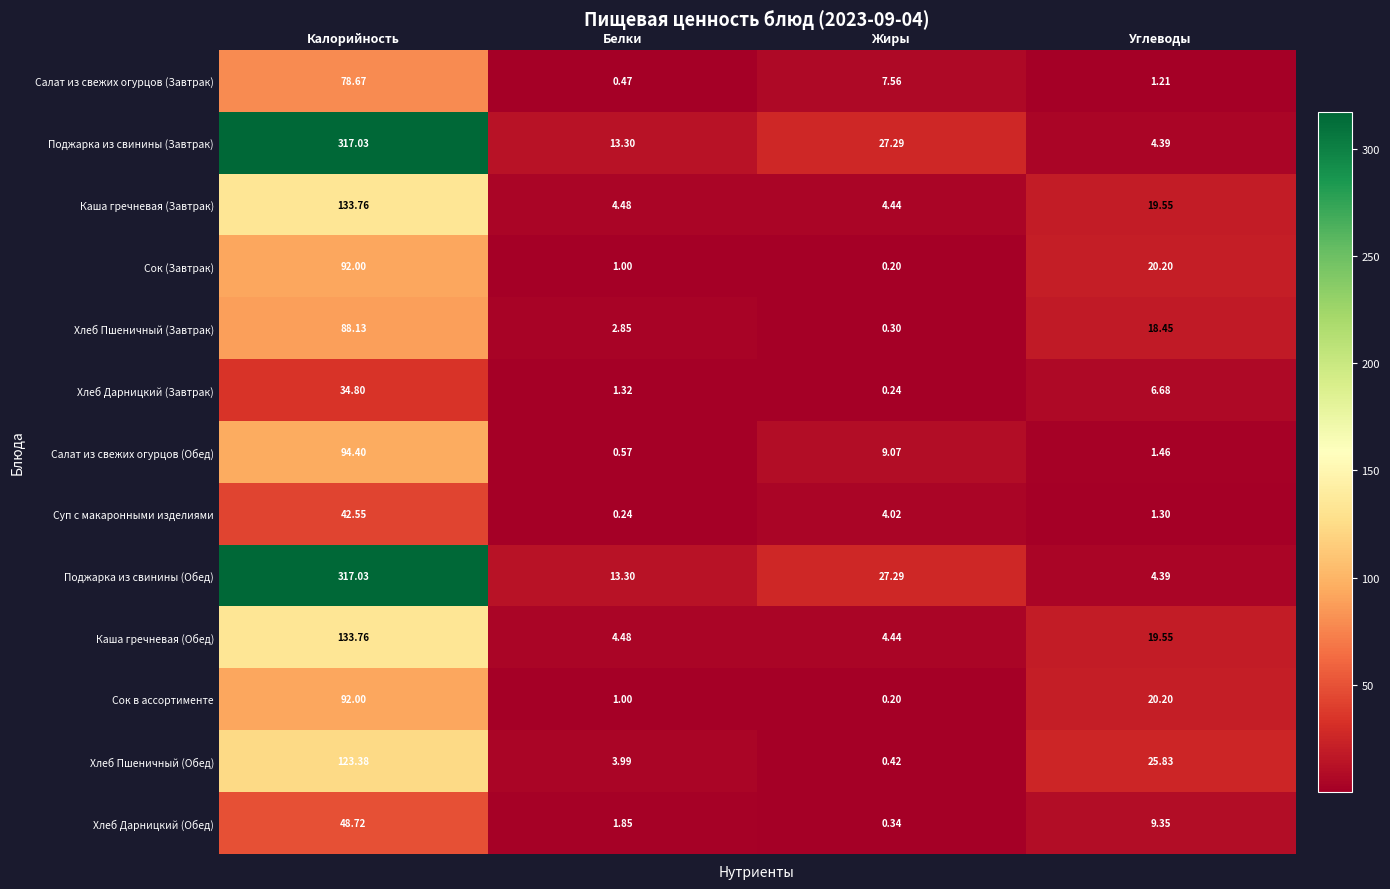

What is the total value across all series at Жиры?

85.8